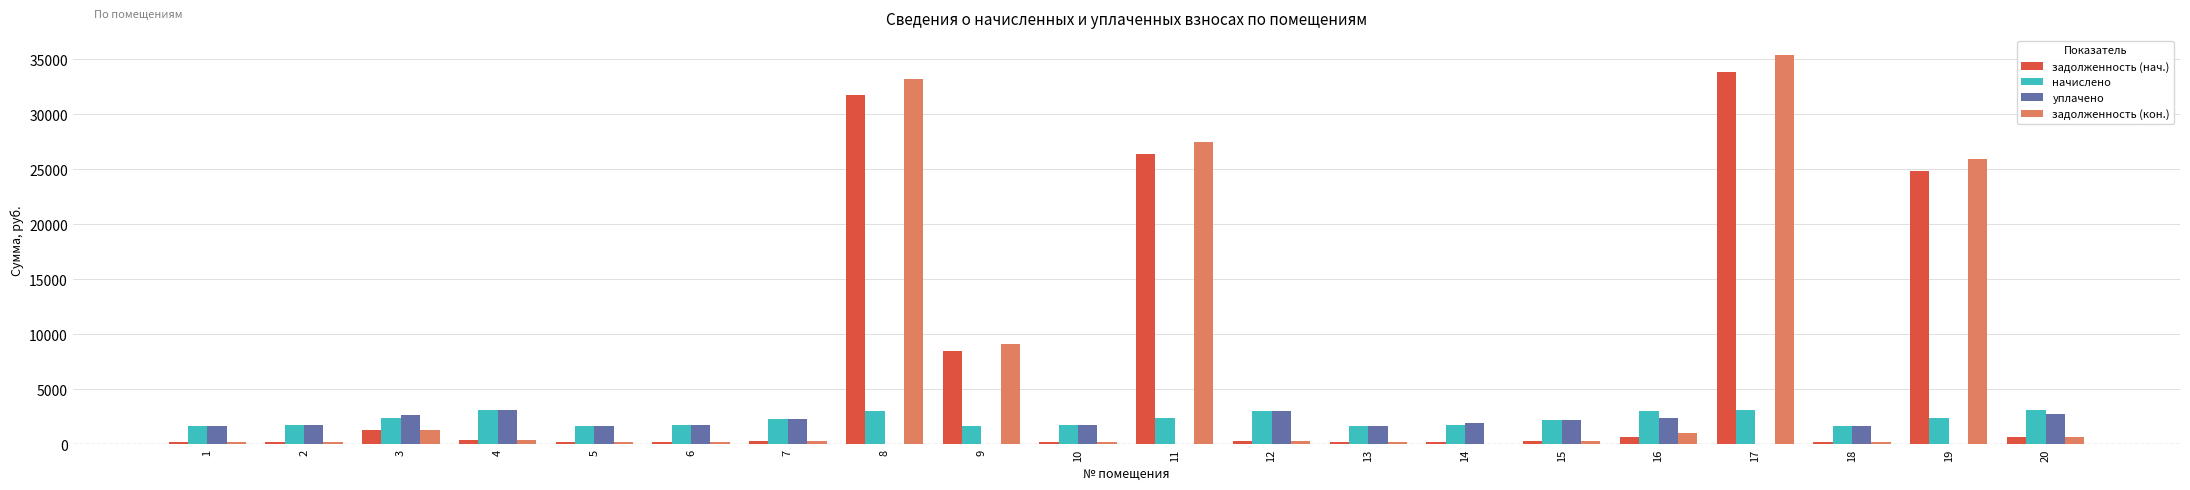

The value of задолженность (нач.) at 11 is 18025.9. True or false?

False